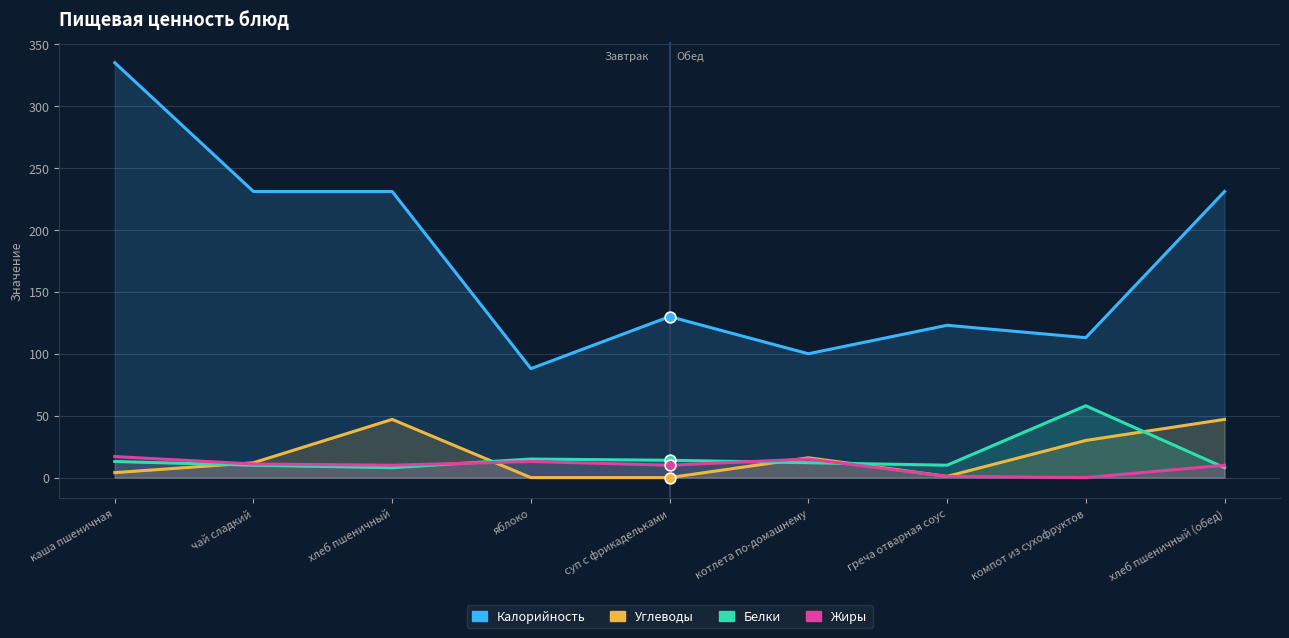

Which series reaches the maximum Y coordinate?

Калорийность